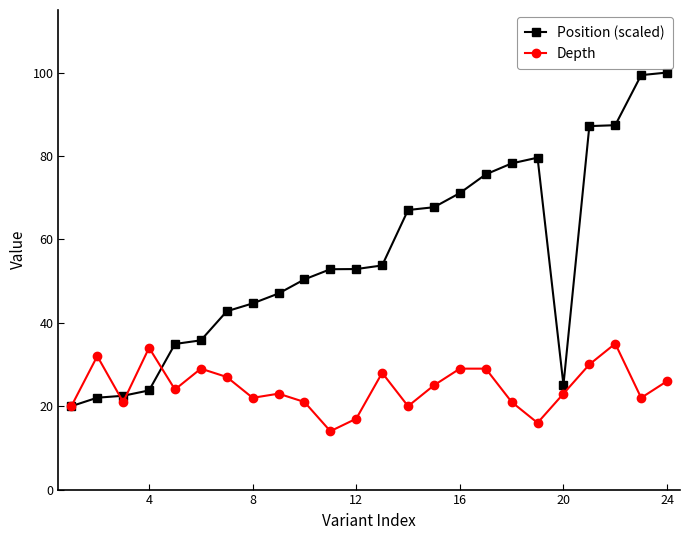

At how many categories does at least one series exceed 61?

10